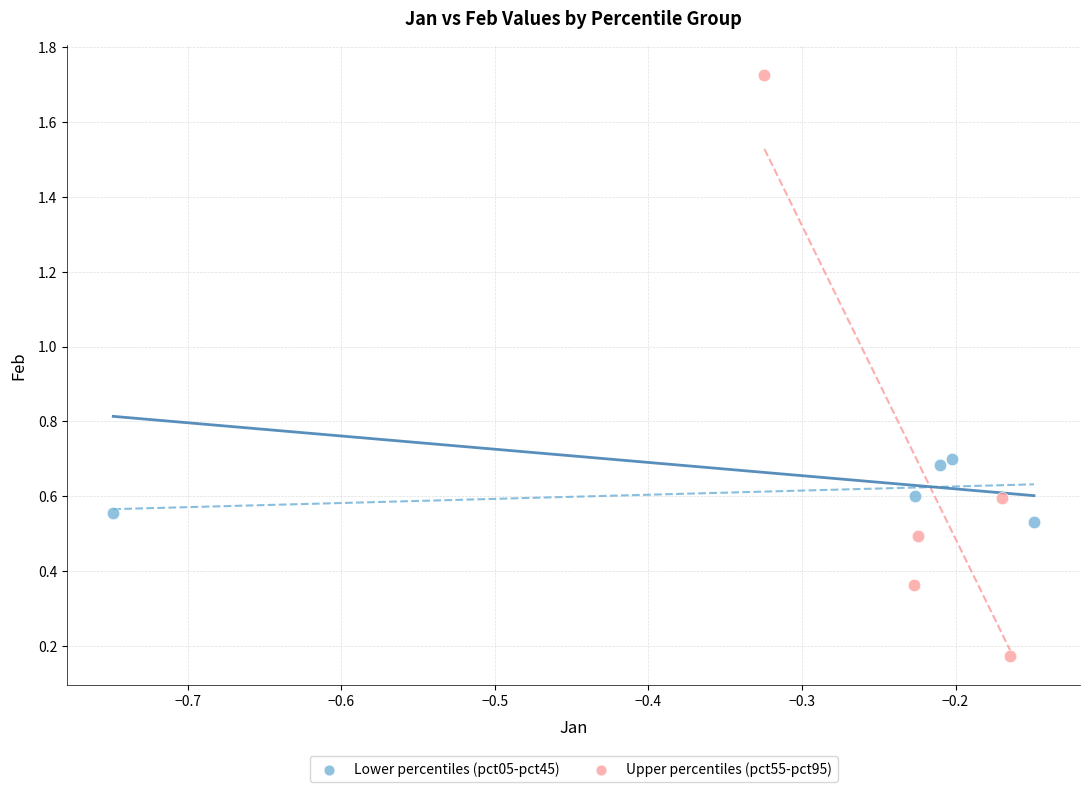

Which series has the largest Y range (max minus min)?

Upper percentiles (pct55-pct95)